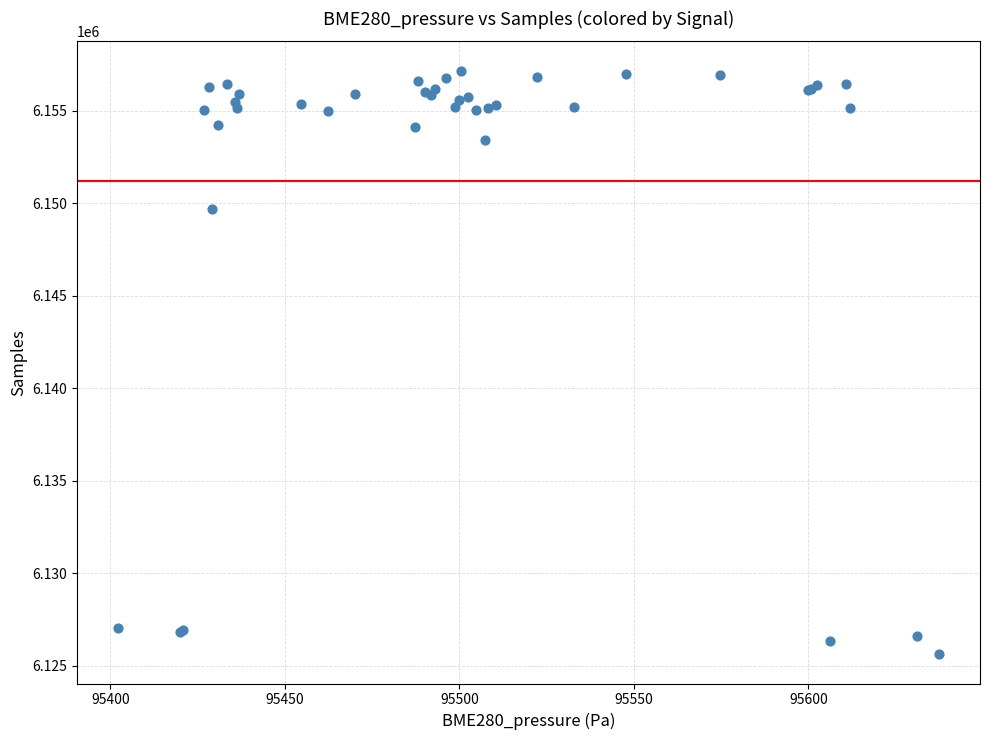

What Y value in the scatter plot is closest to 6141387?

6149694